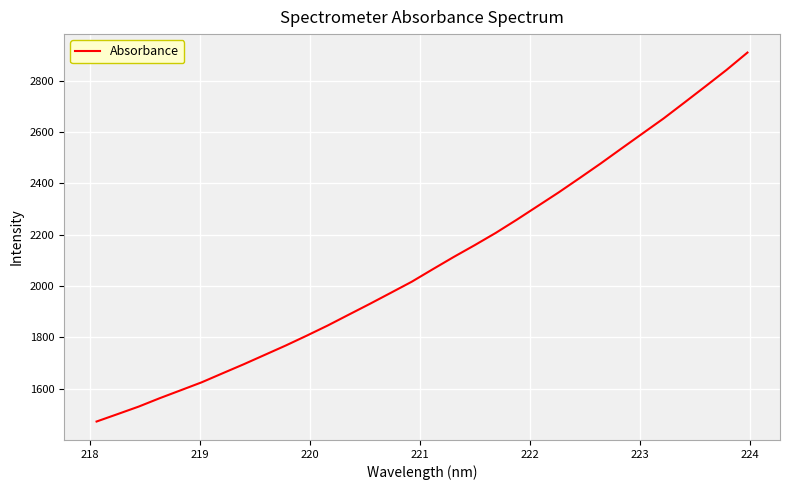

What is the minimum value shown in the chart?

1472.2